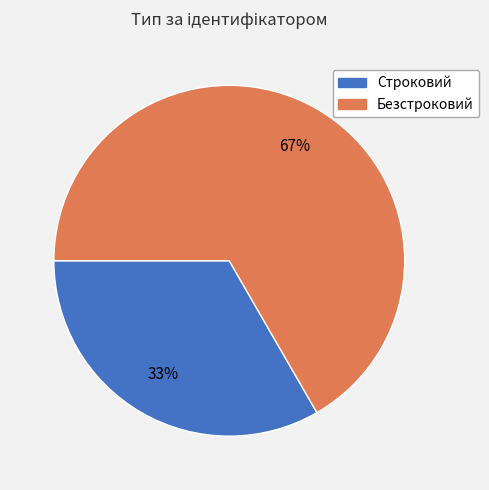

Which slice is the largest?

Безстроковий